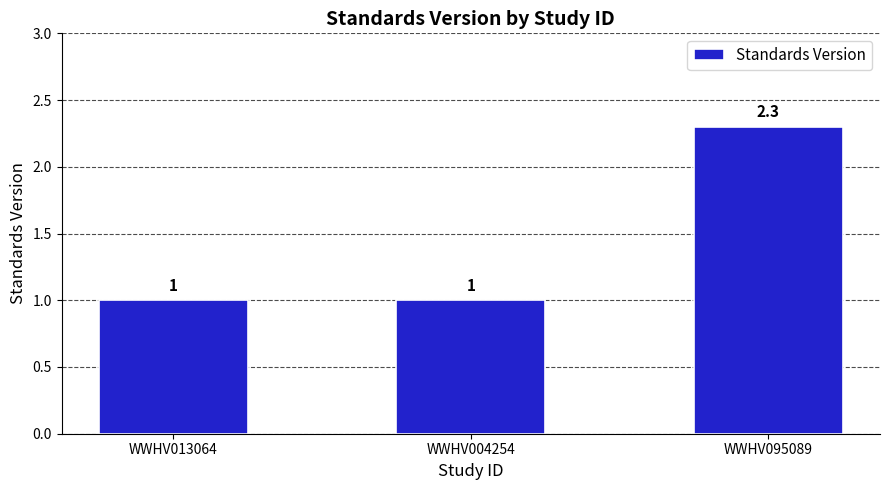

Between WWHV004254 and WWHV095089, which is larger?

WWHV095089